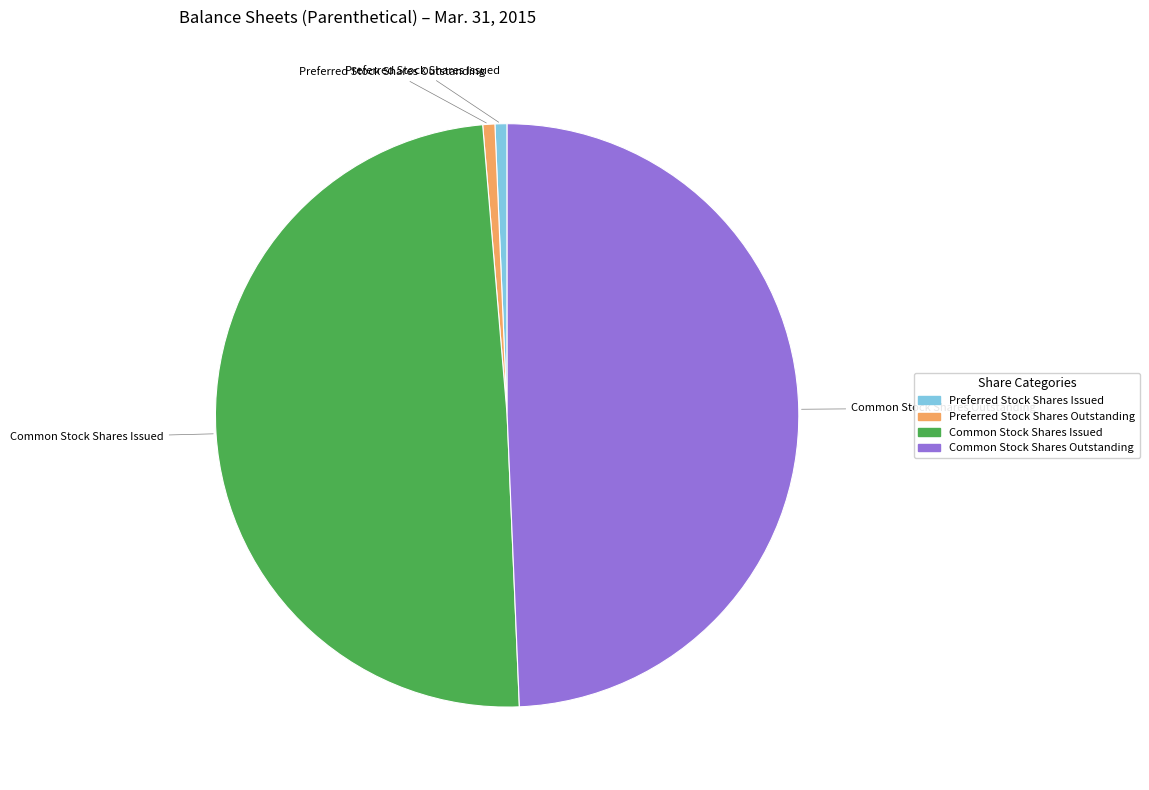

How many segments does this pie chart have?

4